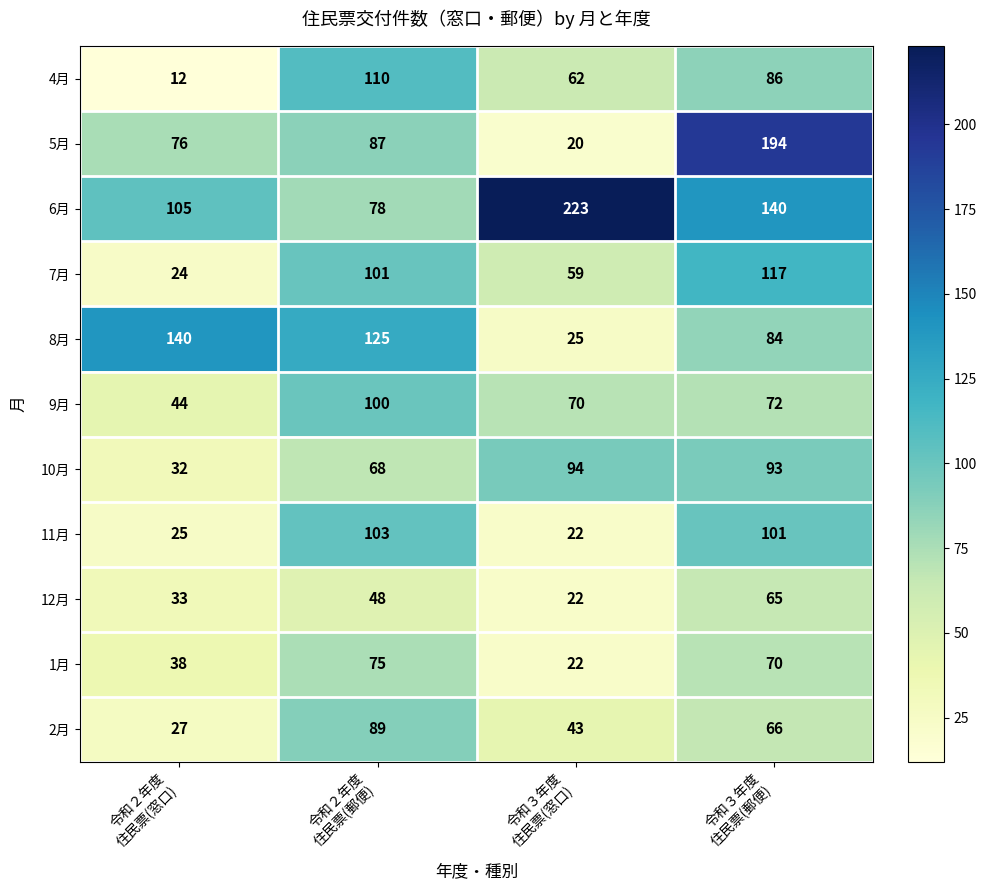

At which category is the sum across all series the highest?

令和３年度
住民票(郵便)